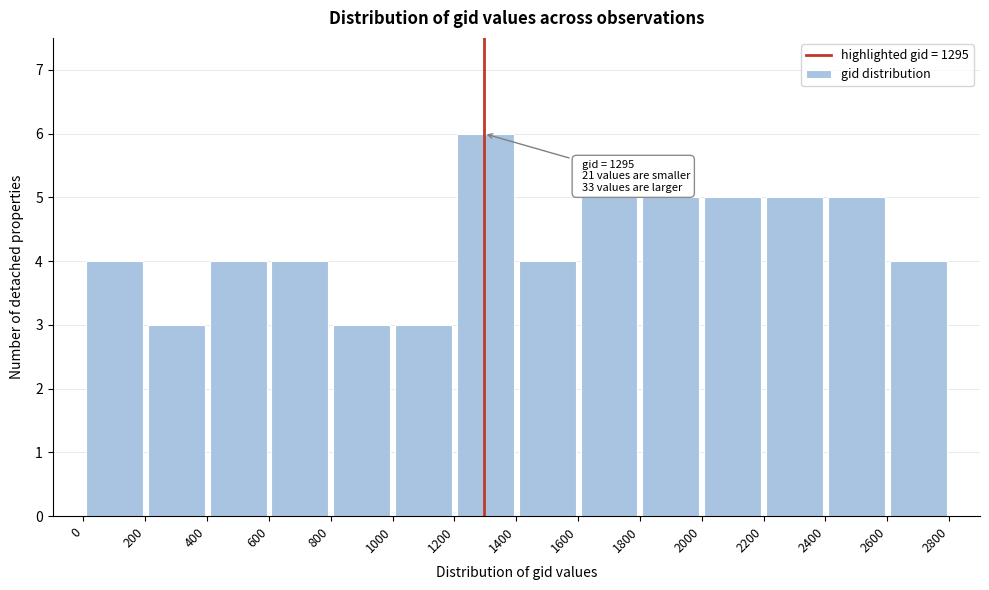

Which range on the x-axis has the tallest bar?

1200 to 1400